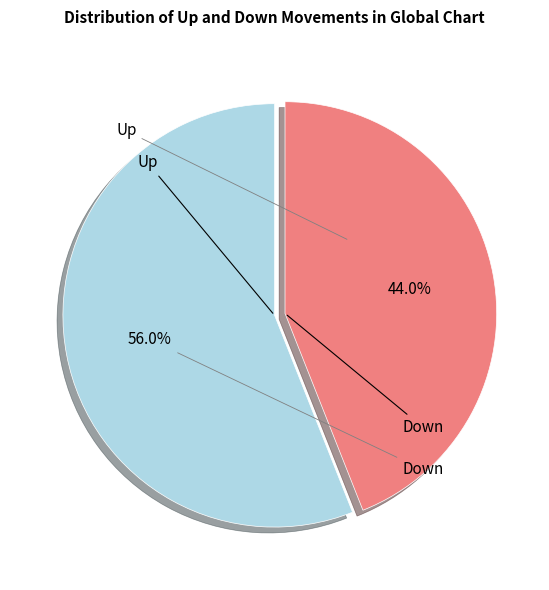

Is there any slice that represents more than half of the pie?

Yes